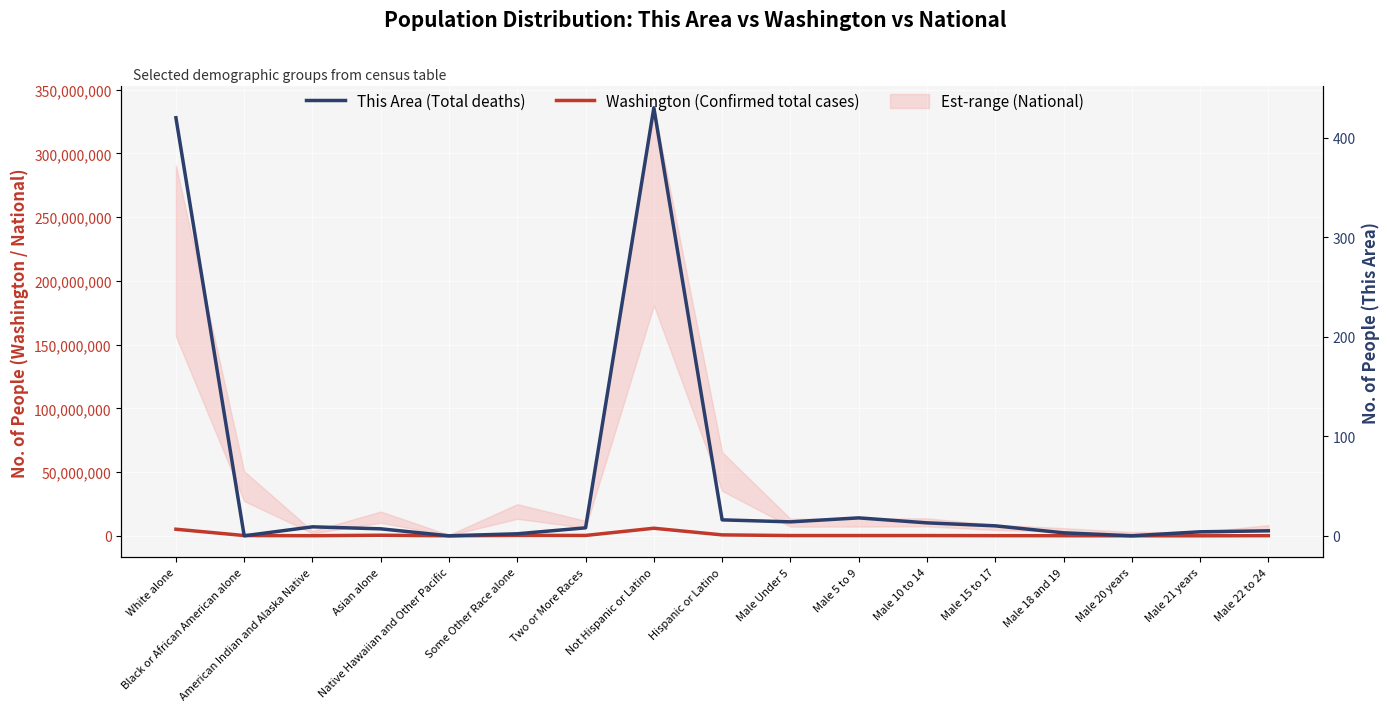

True or false: This Area (Total deaths) has a value of 7 at Male 15 to 17.

False